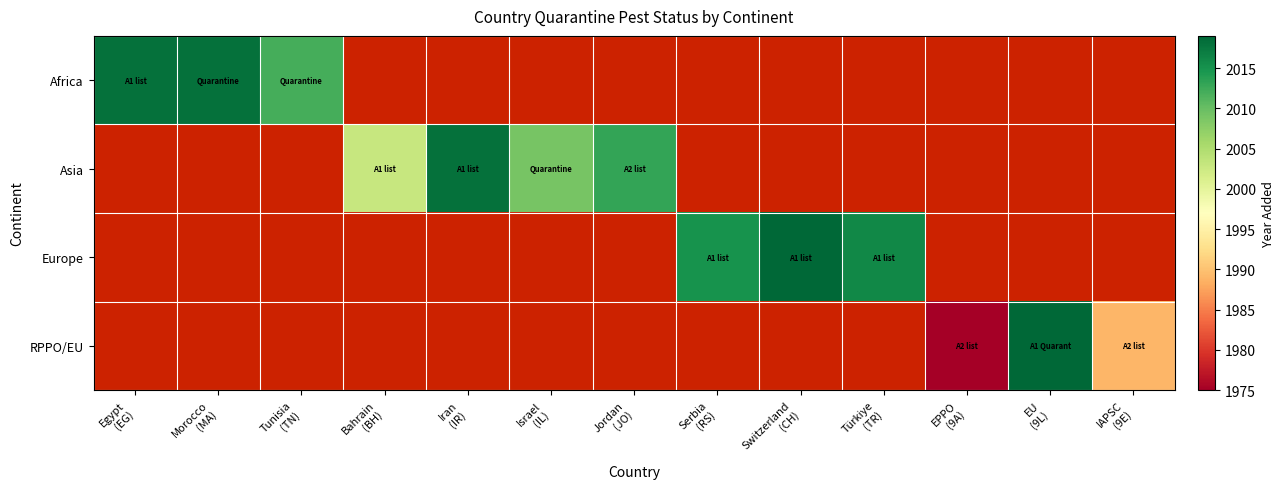

At how many categories does at least one series exceed 2018?

2